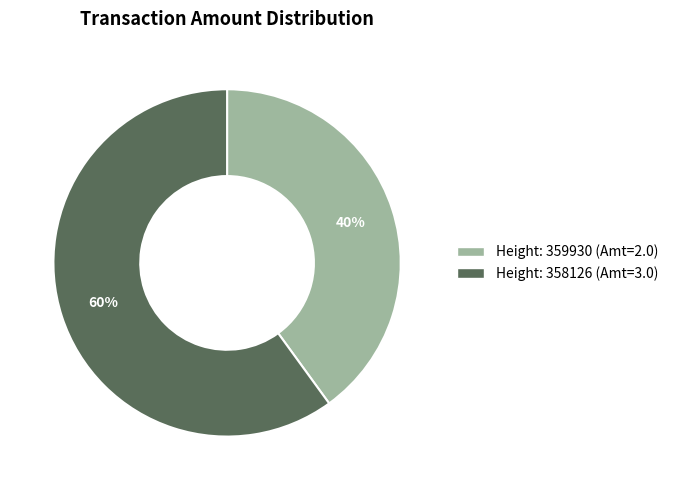

How many slices are in this pie chart?

2